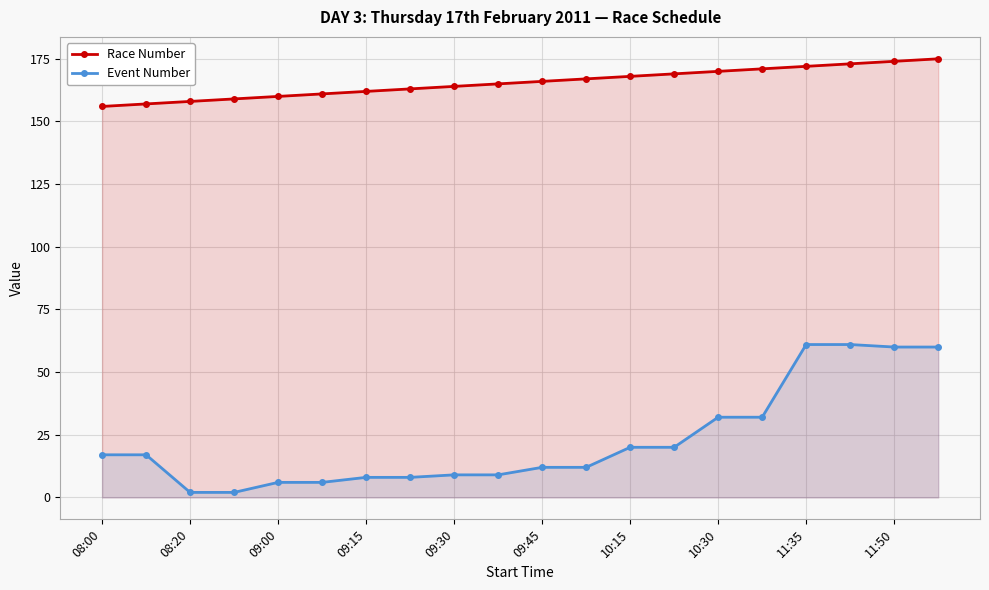

Reading left to right, list all the values displayed in this chart.

Race Number: 156	157	158	159	160	161	162	163	164	165	166	167	168	169	170	171	172	173	174	175
Event Number: 17	17	2	2	6	6	8	8	9	9	12	12	20	20	32	32	61	61	60	60